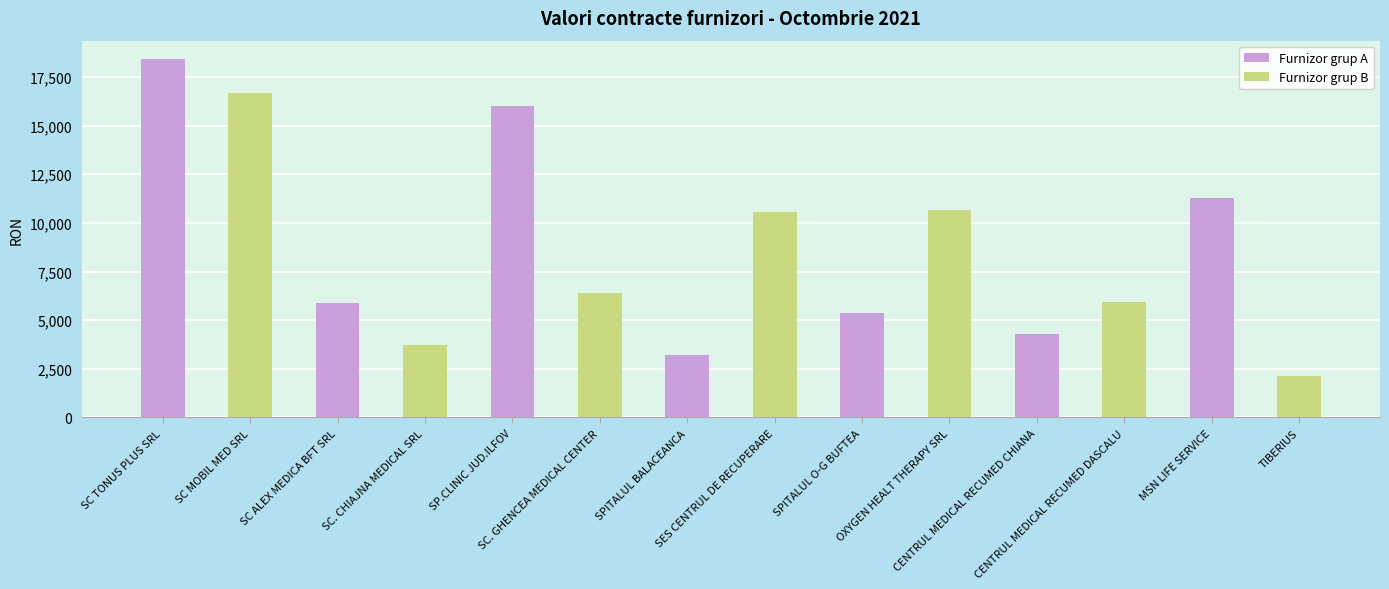

What is the average value of the Furnizor grup B series?

8017.6